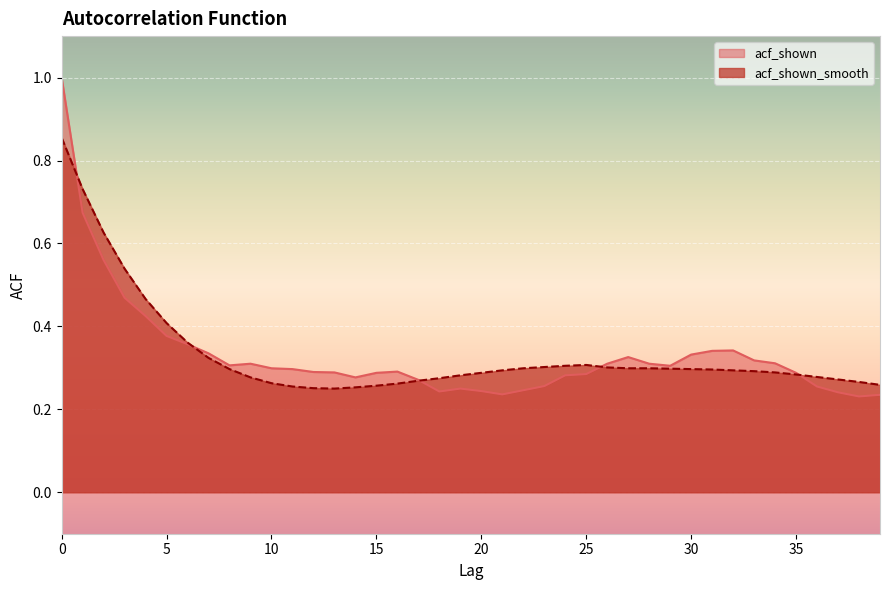

Reading left to right, what are all the values shown in this chart?

acf_shown: 1.0	0.7	0.6	0.5	0.4	0.4	0.4	0.3	0.3	0.3	0.3	0.3	0.3	0.3	0.3	0.3	0.3	0.3	0.2	0.2	0.2	0.2	0.2	0.3	0.3	0.3	0.3	0.3	0.3	0.3	0.3	0.3	0.3	0.3	0.3	0.3	0.3	0.2	0.2	0.2
acf_shown_smooth: 0.9	0.7	0.6	0.5	0.5	0.4	0.4	0.3	0.3	0.3	0.3	0.3	0.3	0.2	0.3	0.3	0.3	0.3	0.3	0.3	0.3	0.3	0.3	0.3	0.3	0.3	0.3	0.3	0.3	0.3	0.3	0.3	0.3	0.3	0.3	0.3	0.3	0.3	0.3	0.3